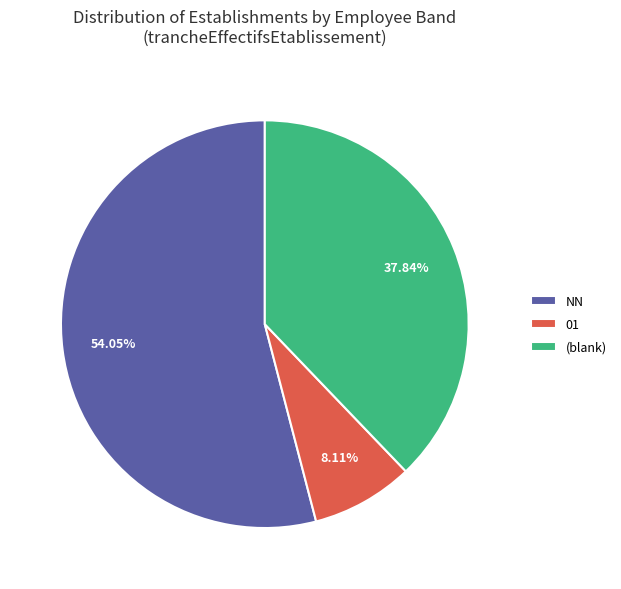

Is there a majority slice in this chart?

Yes